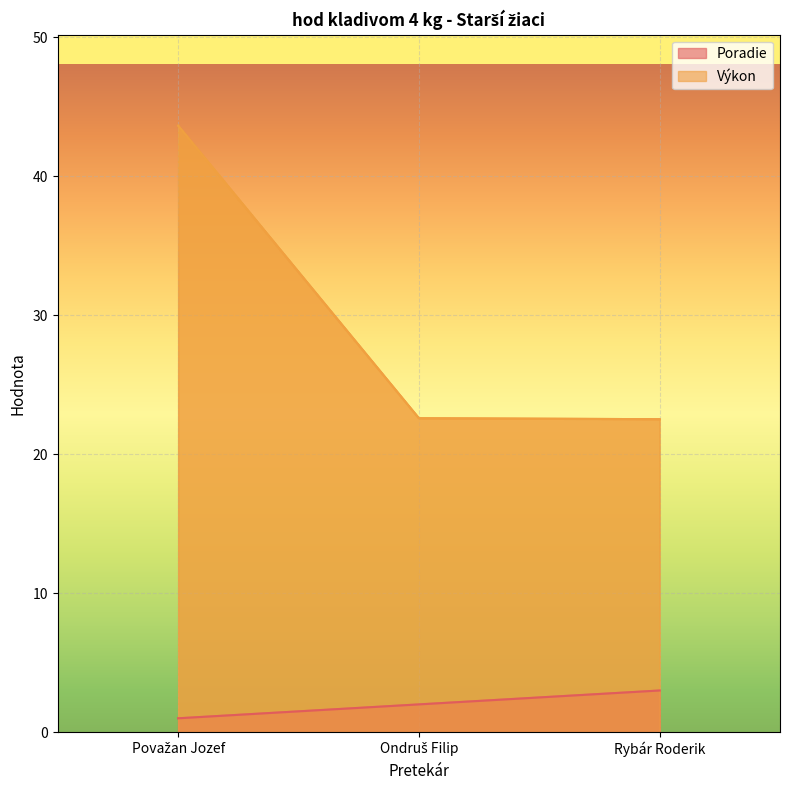

What is the difference between the second highest and minimum values in the Výkon series?

0.1